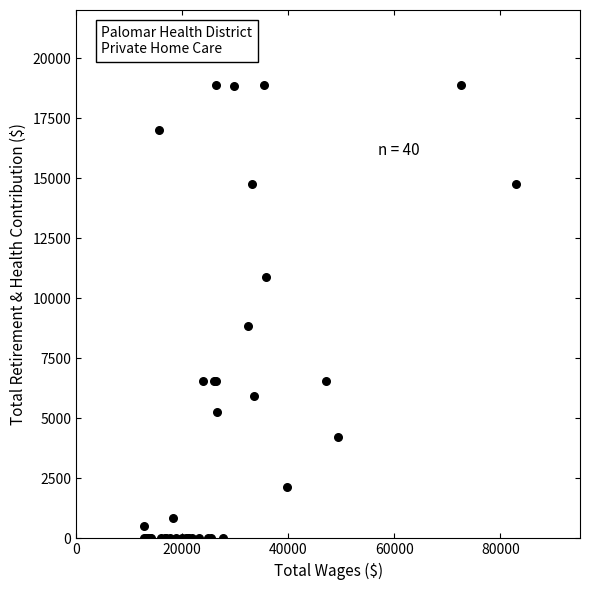

What Y value in the scatter plot is closest to 9432?

8829